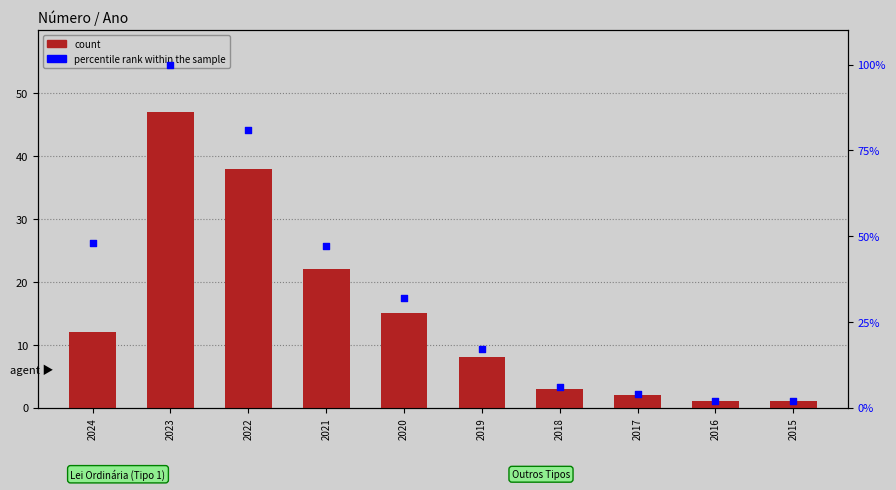

Which series has the widest spread of Y values?

percentile rank within the sample